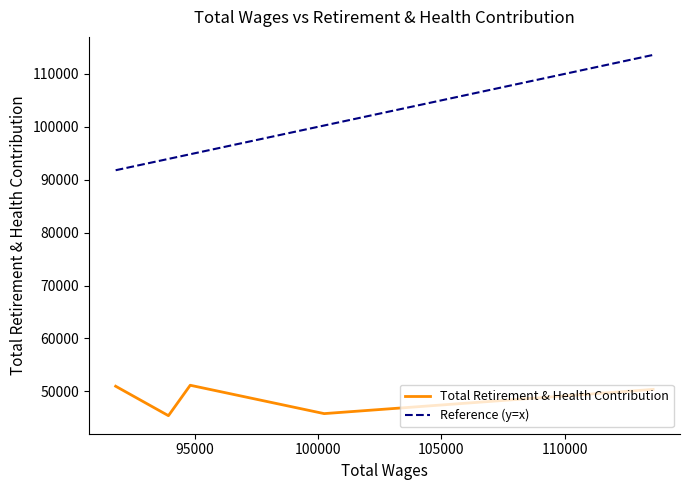

Which series has the largest range (max minus min)?

Reference (y=x)